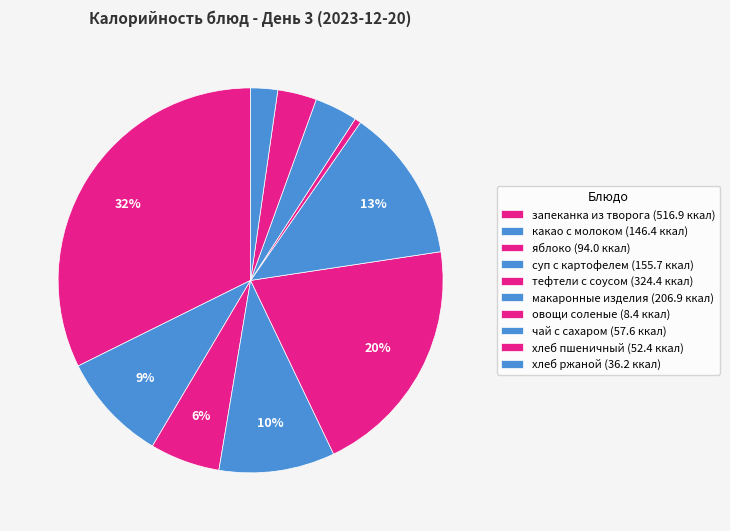

What is the total percentage of запеканка из творога and хлеб ржаной?

34.6%